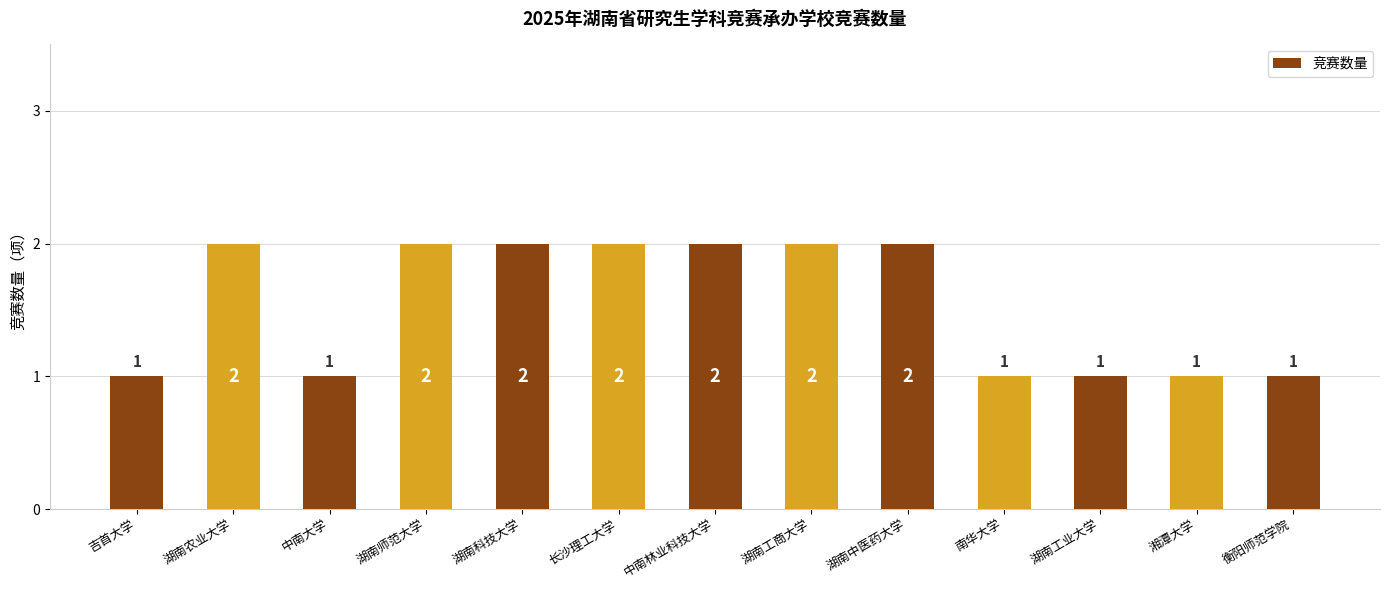

Count the number of categories in the chart.

13